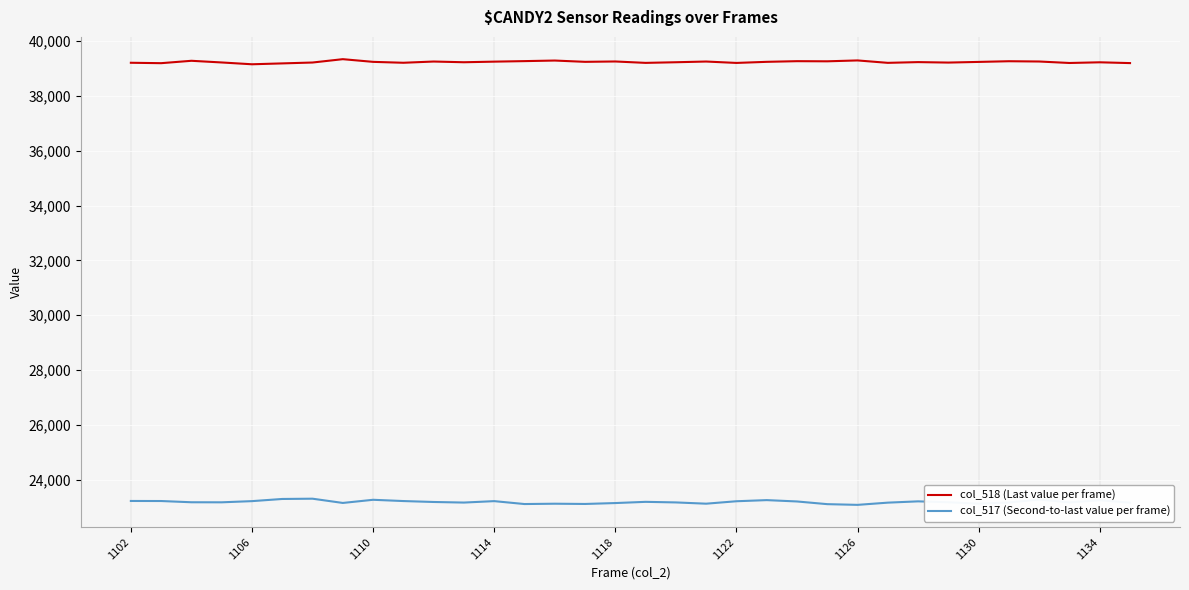

True or false: col_517 (Second-to-last value per frame) and col_518 (Last value per frame) cross at least once.

False